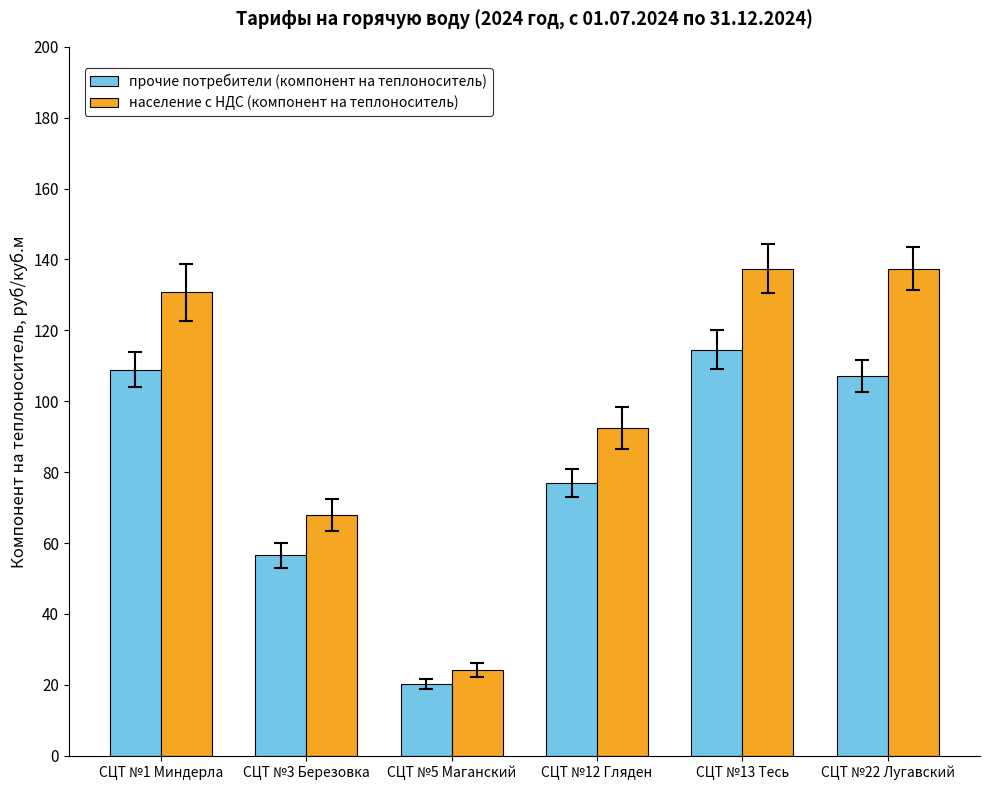

What is the approximate value of прочие потребители (компонент на теплоноситель) at СЦТ №12 Гляден?

77.0